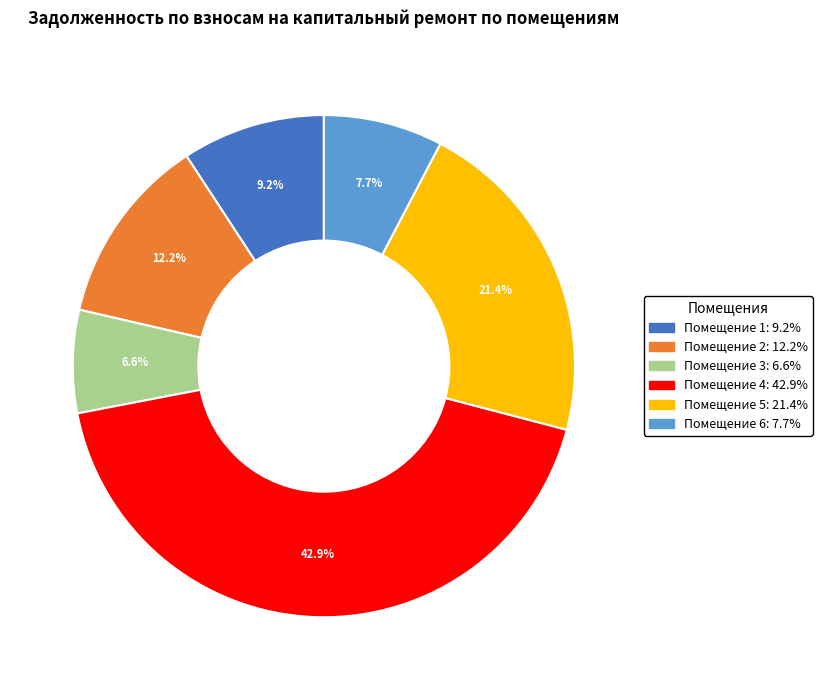

Is there any slice that represents more than half of the pie?

No